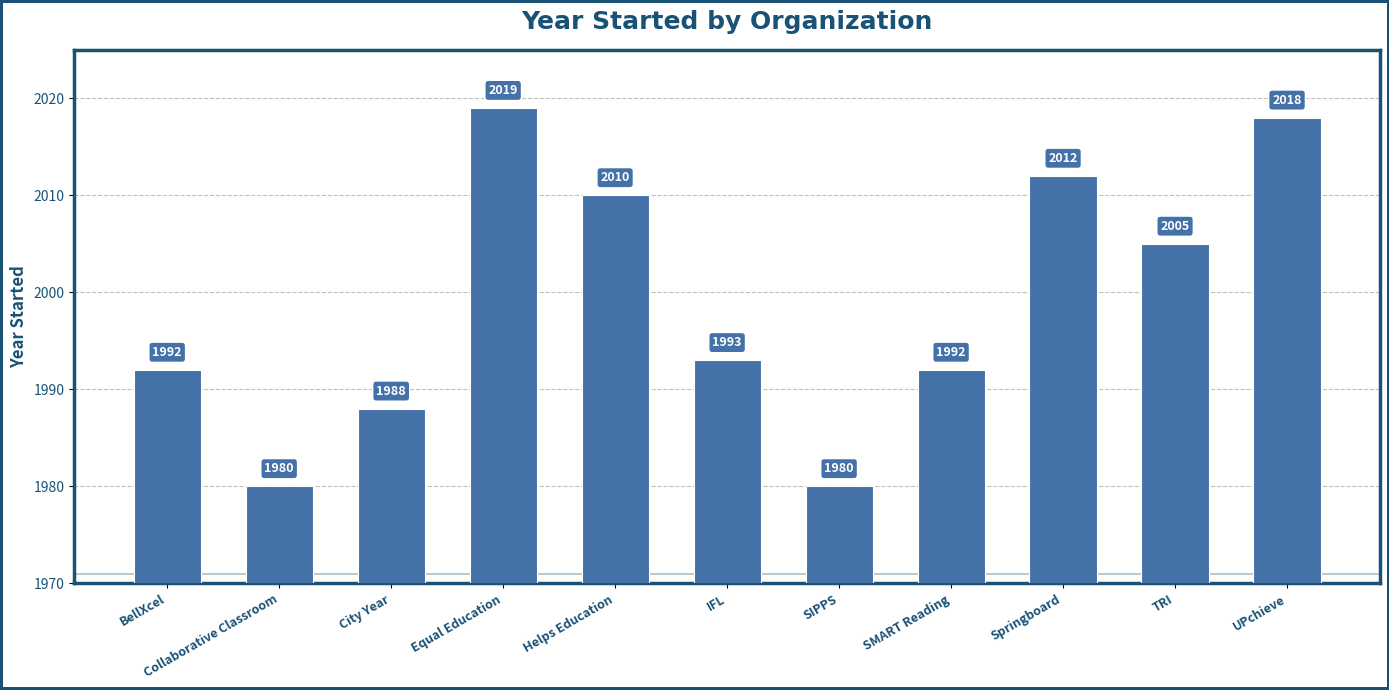

The chart shows a value of 515 at BellXcel. True or false?

False